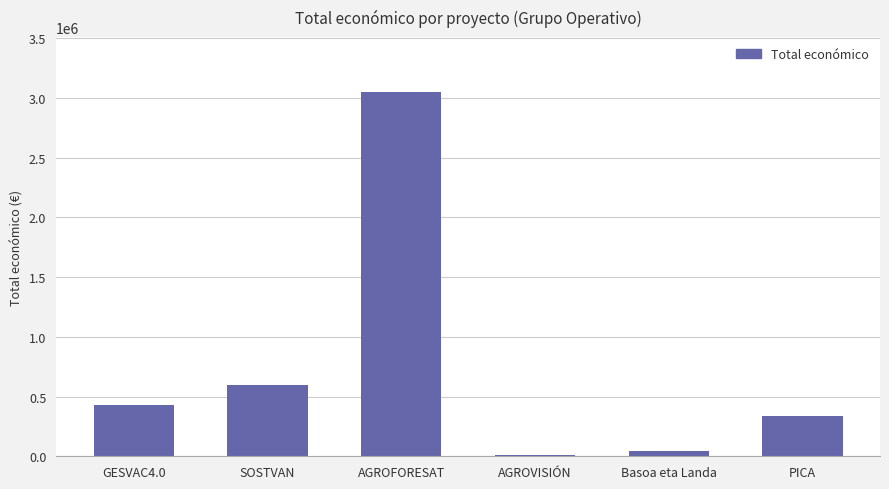

Reading left to right, list all the values displayed in this chart.

GESVAC4.0=430411	SOSTVAN=595133	AGROFORESAT=3051573	AGROVISIÓN=8000	Basoa eta Landa=40814	PICA=333001